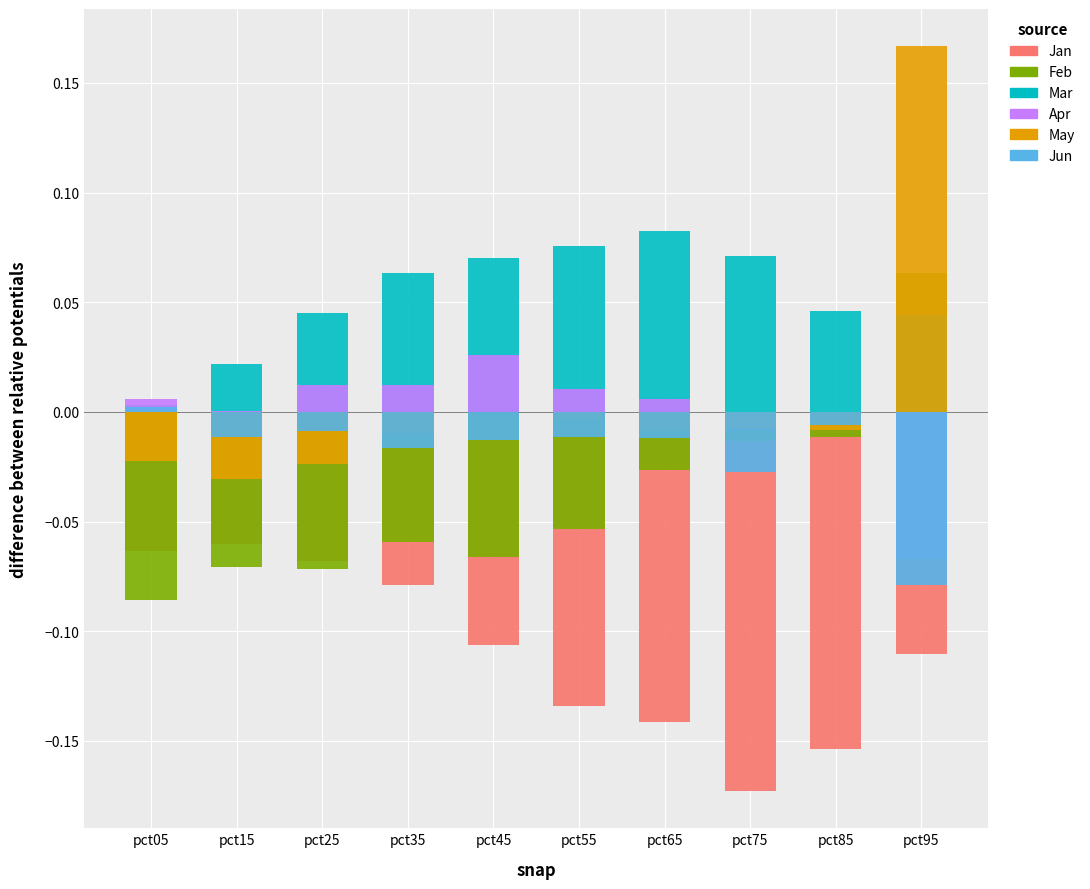

What is the difference between the maximum and second lowest values in the Mar series?

0.1